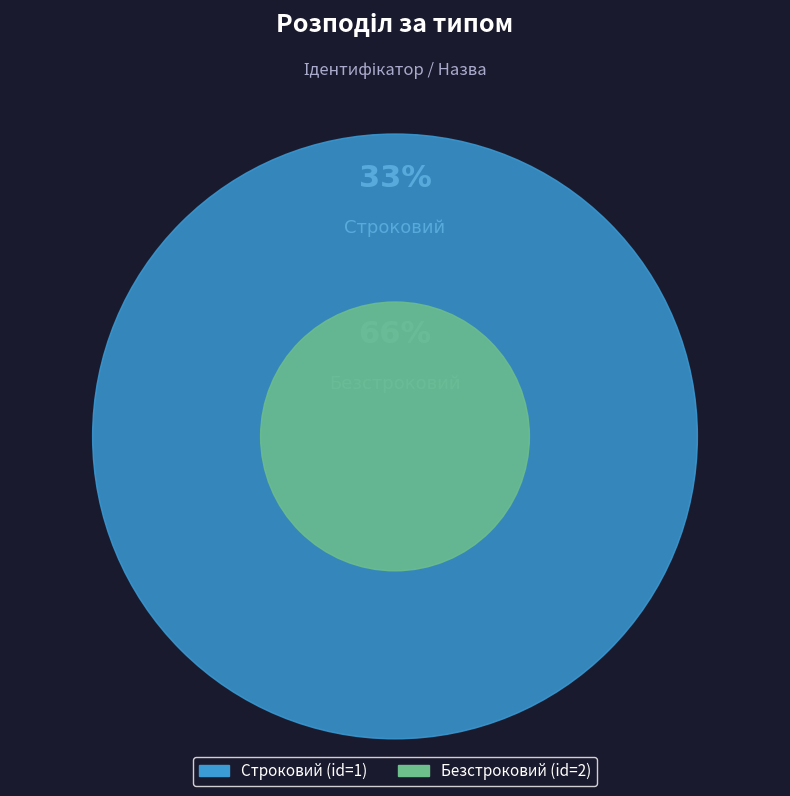

How many slices are in this pie chart?

2